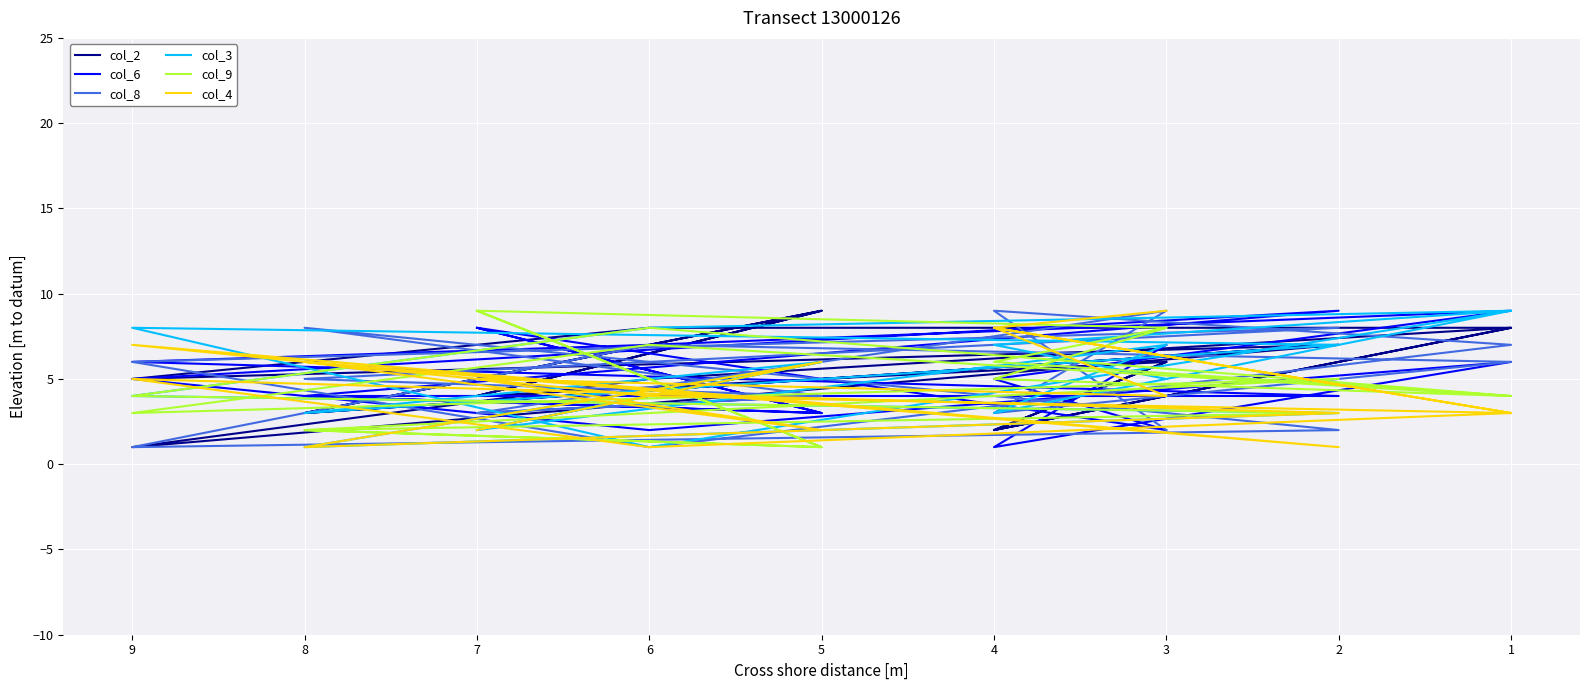

The col_2 series shows 3 at 8. True or false?

True